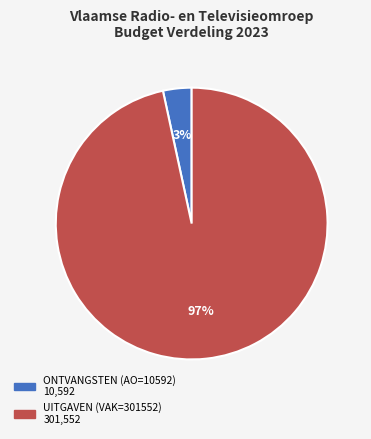

How many slices are in this pie chart?

2